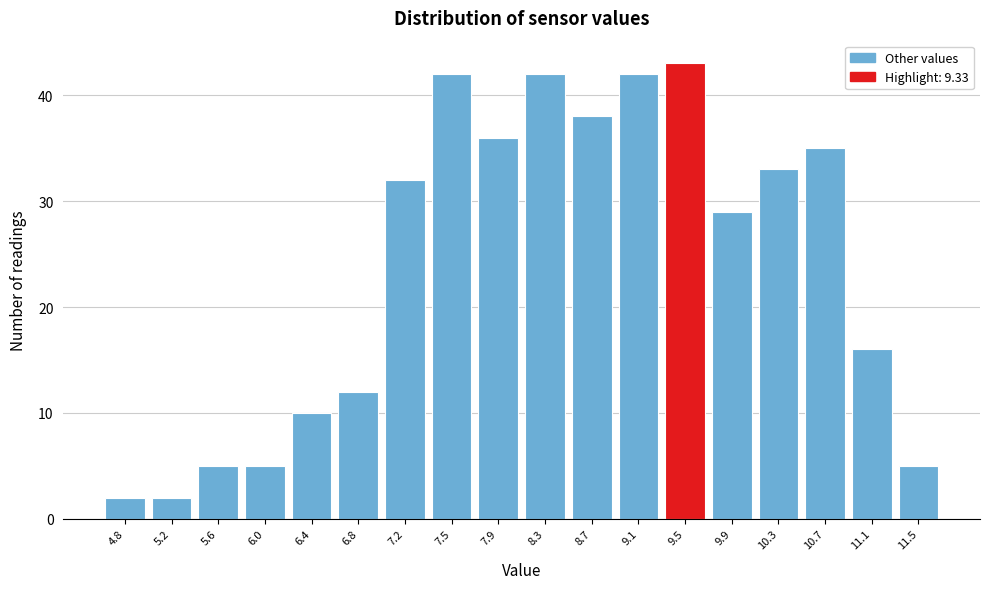

Reading right to left, extract all data points from this chart.

5	16	35	33	29	43	42	38	42	36	42	32	12	10	5	5	2	2